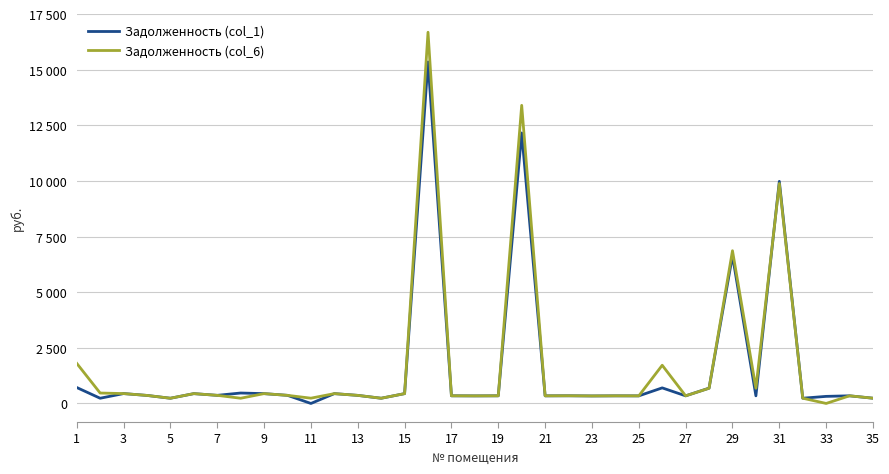

What are all the series names shown in the legend?

Задолженность (col_1), Задолженность (col_6)